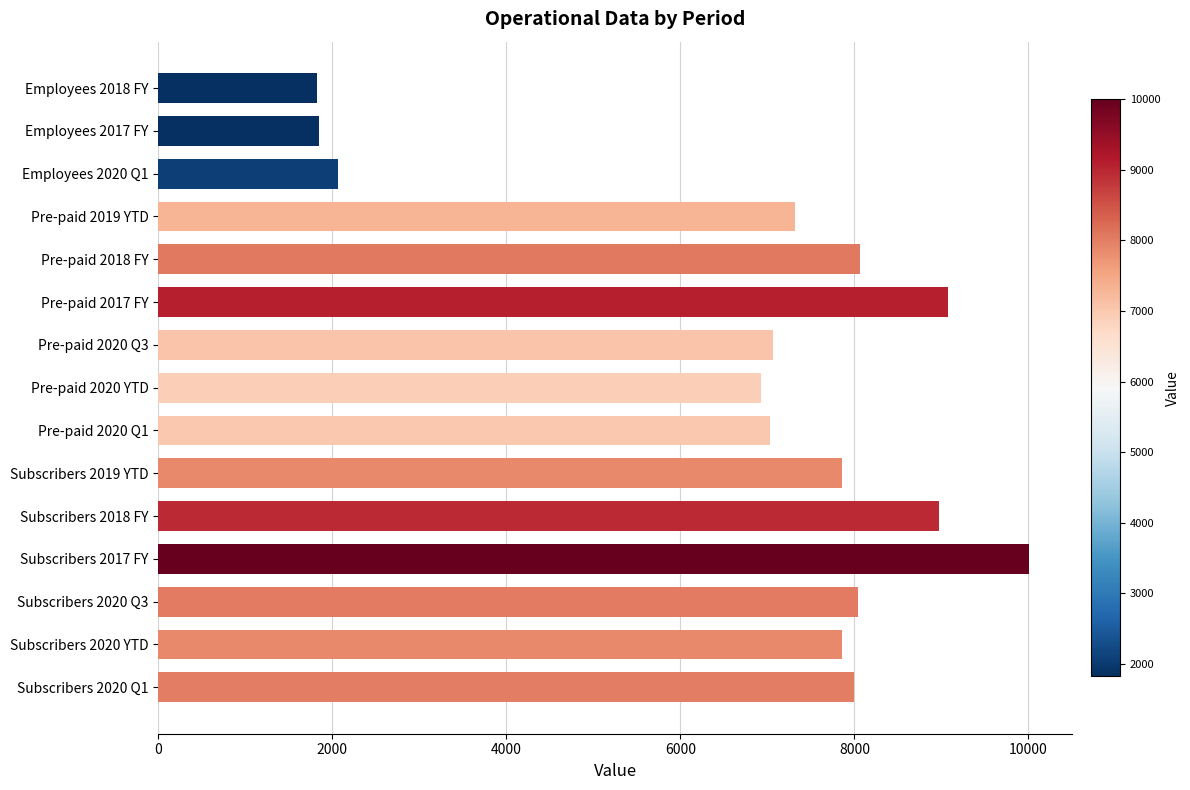

Does the chart contain any negative values?

No